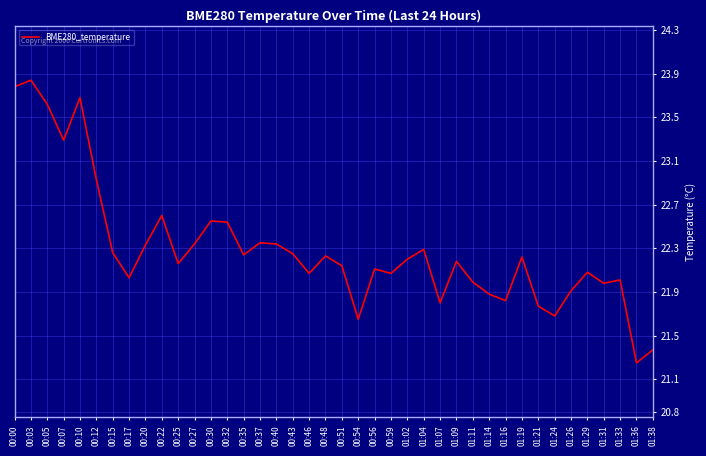

True or false: there are more than 2 points higher than both neighbors.

True